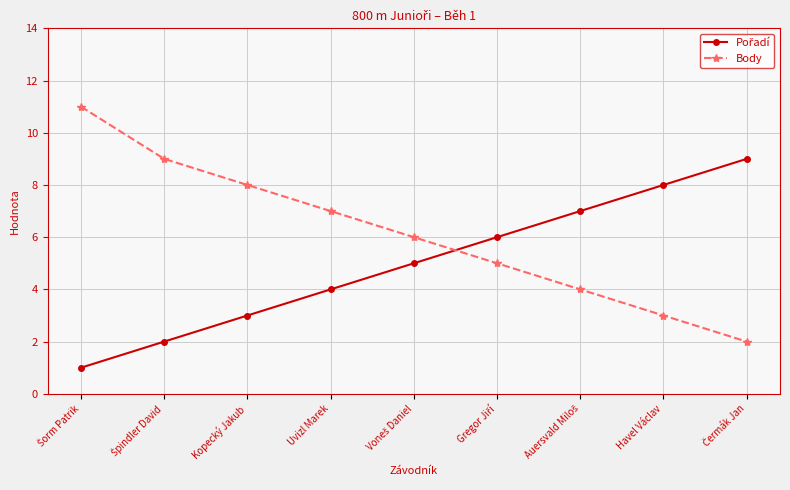

What is the maximum value shown in the chart?

11